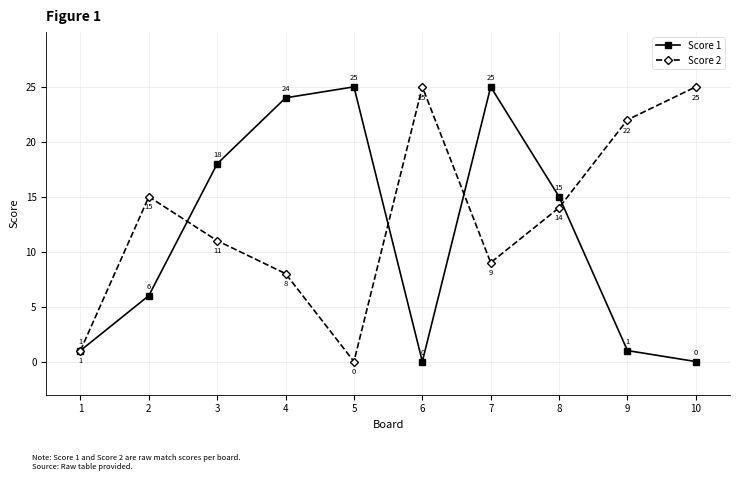

True or false: Score 1 has more than 0 points higher than both neighbors.

True